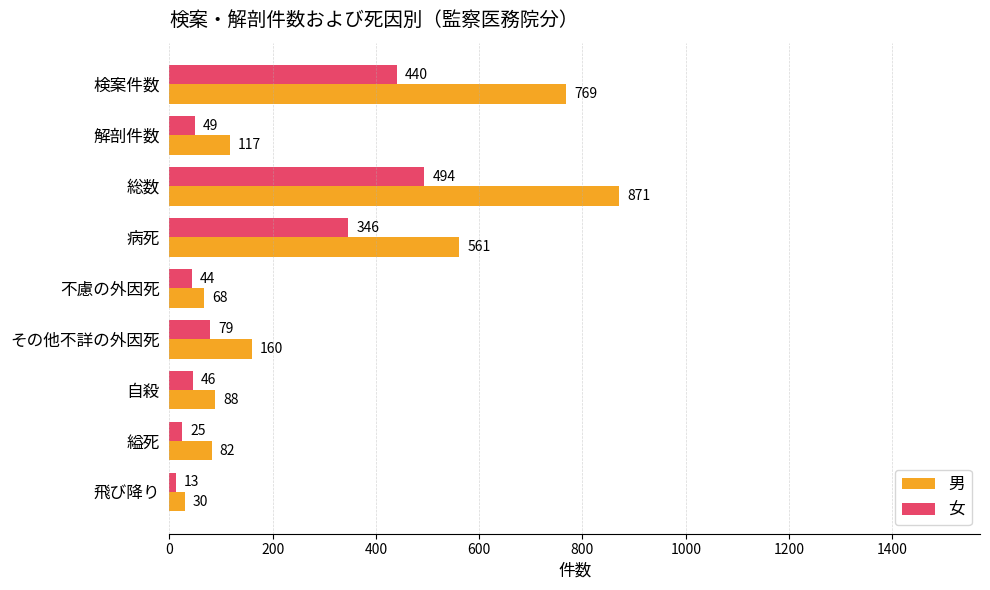

Which series has the largest range (max minus min)?

男